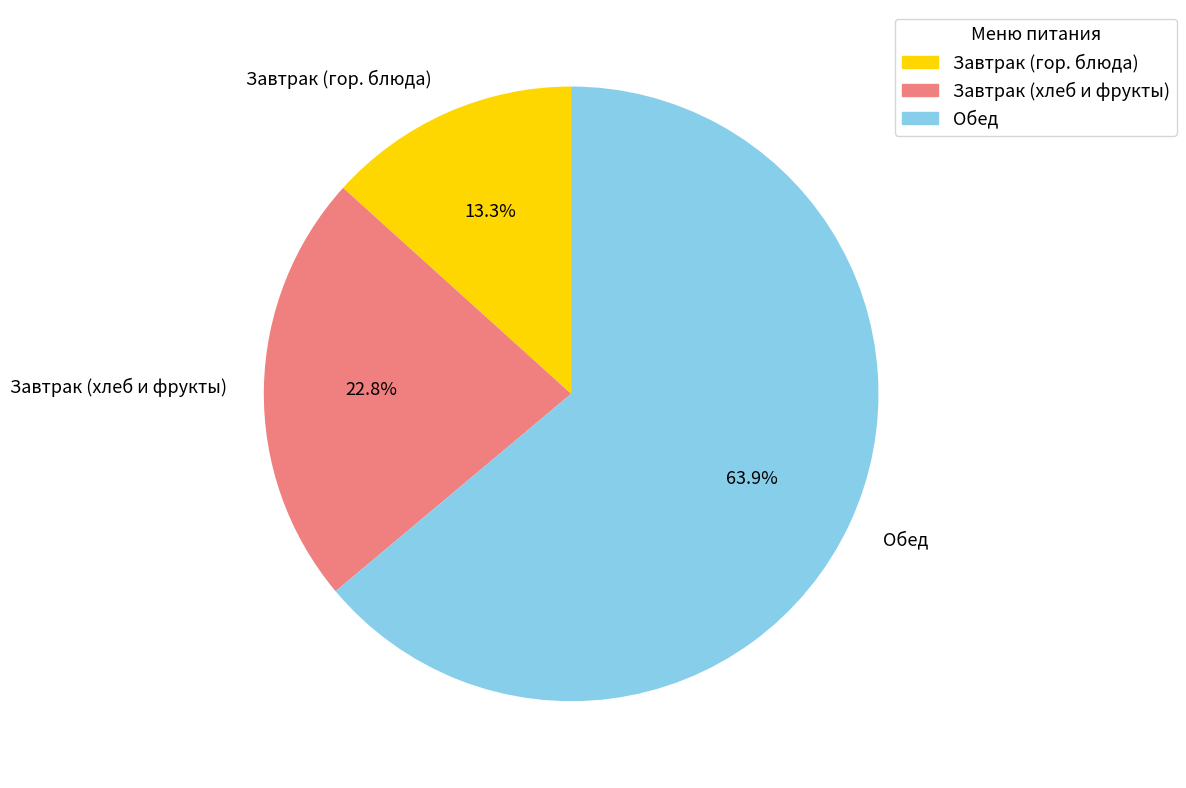

Rank the categories by value from highest to lowest.

Обед, Завтрак (хлеб и фрукты), Завтрак (гор. блюда)